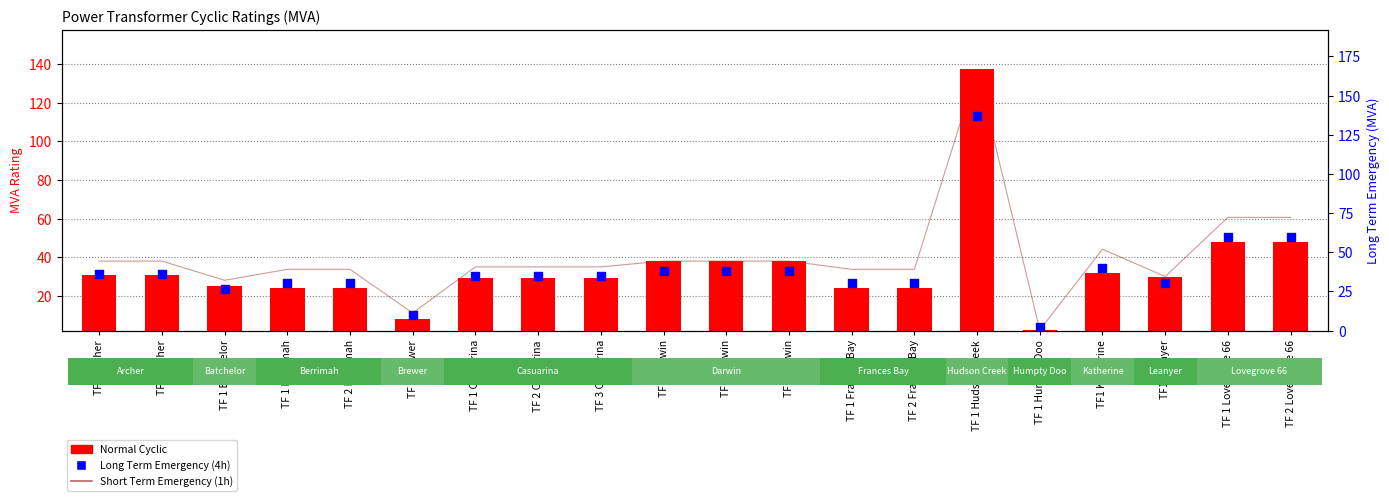

What are all the series names shown in the legend?

Short Term Emergency (1h), Normal Cyclic, Long Term Emergency (4h)